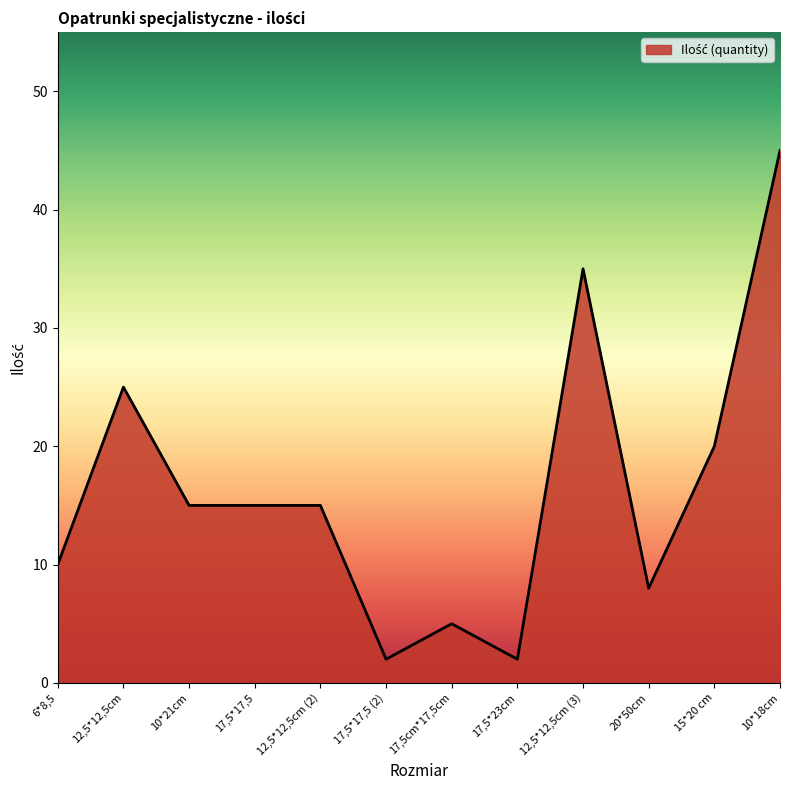

What is the difference between the maximum and second lowest values?

43